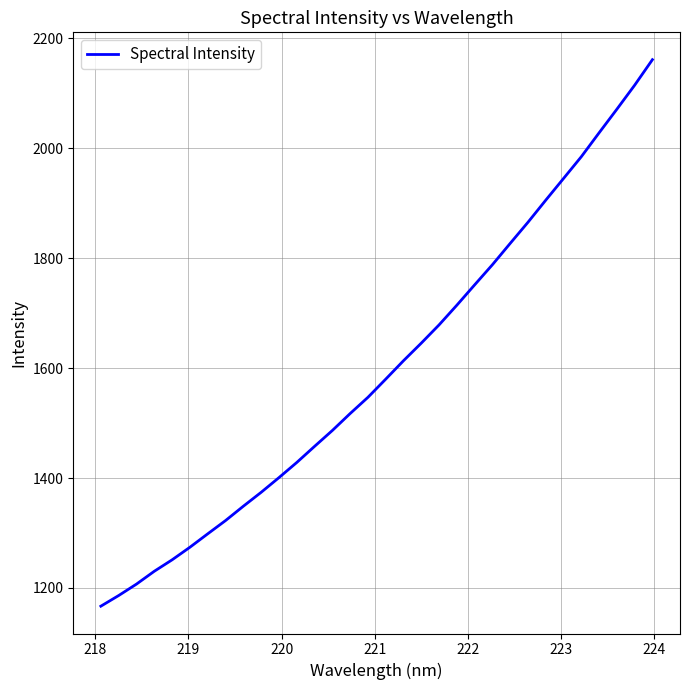

What is the maximum value shown in the chart?

2161.2